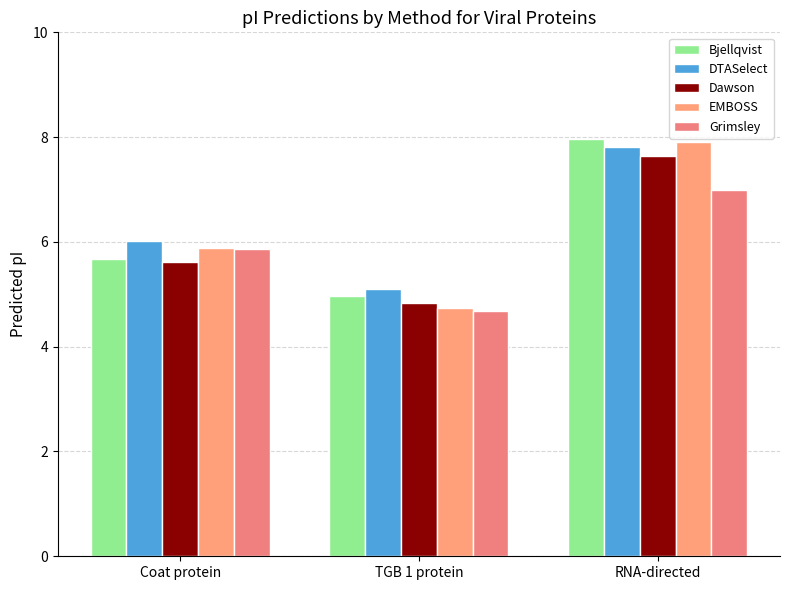

At which category is the sum across all series the highest?

RNA-directed